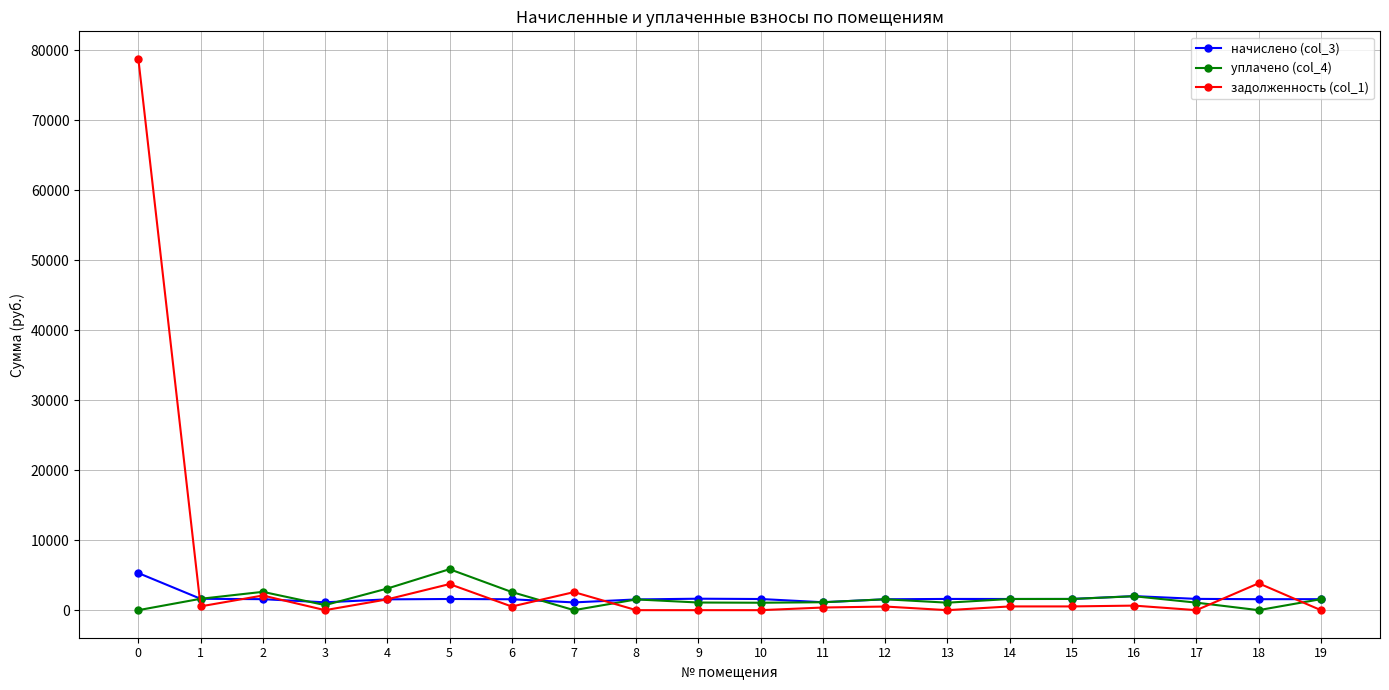

What is the difference between the maximum and second lowest values in the начислено (col_3) series?

4181.0